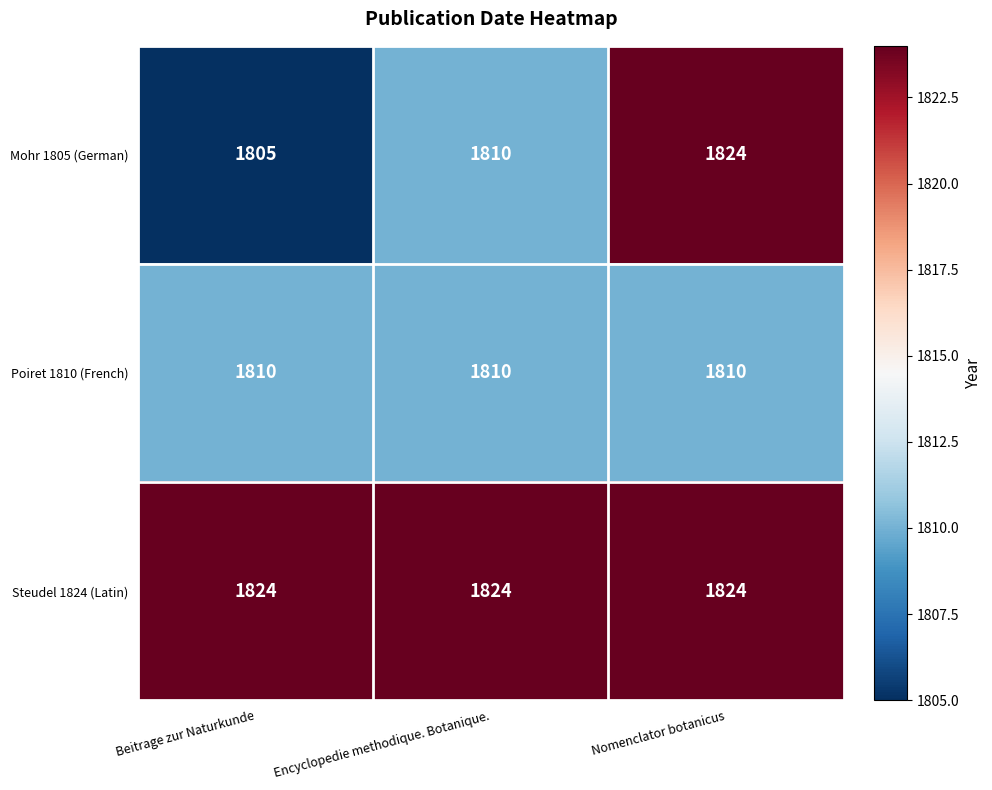

Read the Poiret 1810 (French) value at Nomenclator botanicus.

1810